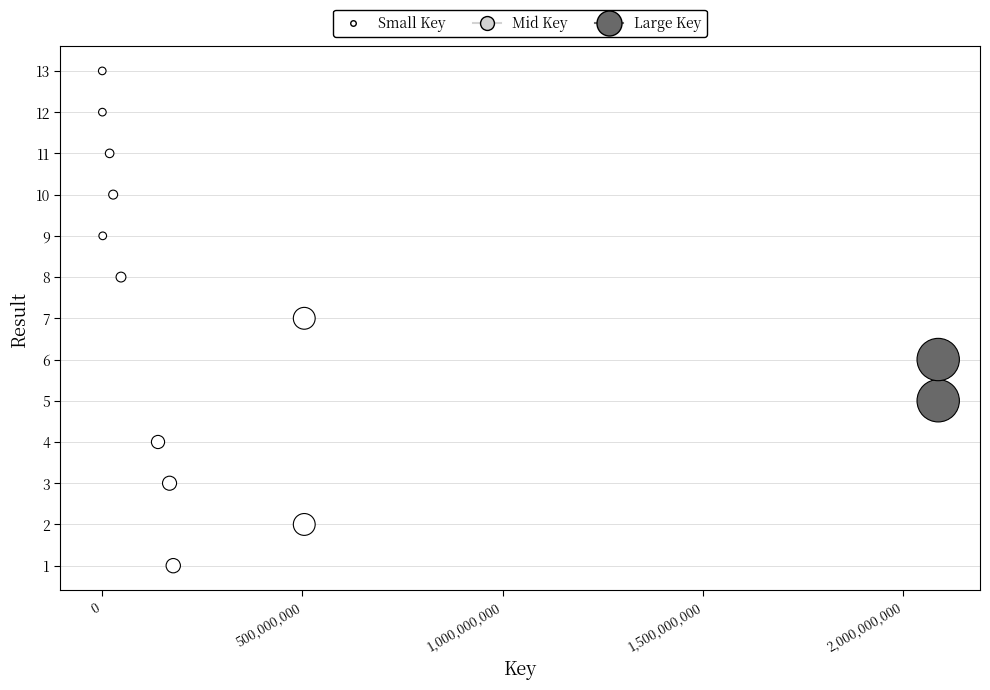

What is the range of X values (max minus min)?

2087383464